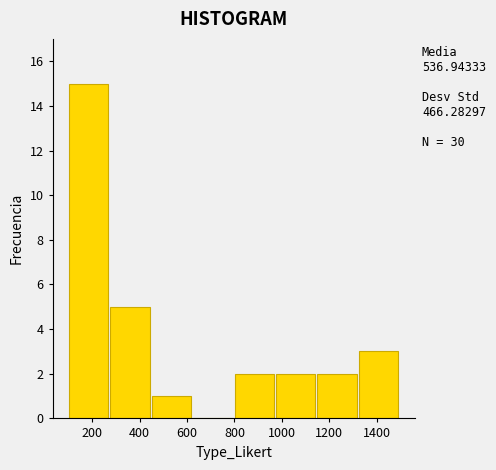

Over which range of the x-axis is the bar tallest?

100 to 280